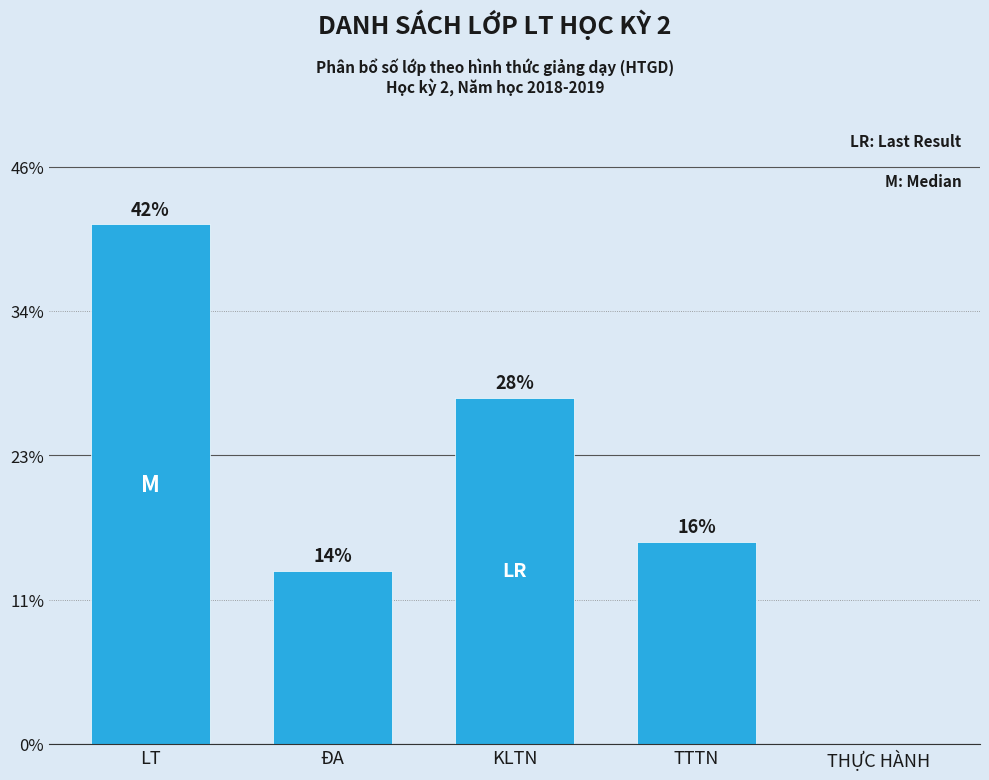

What is the label of the 5th bar from the left?

THỰC HÀNH